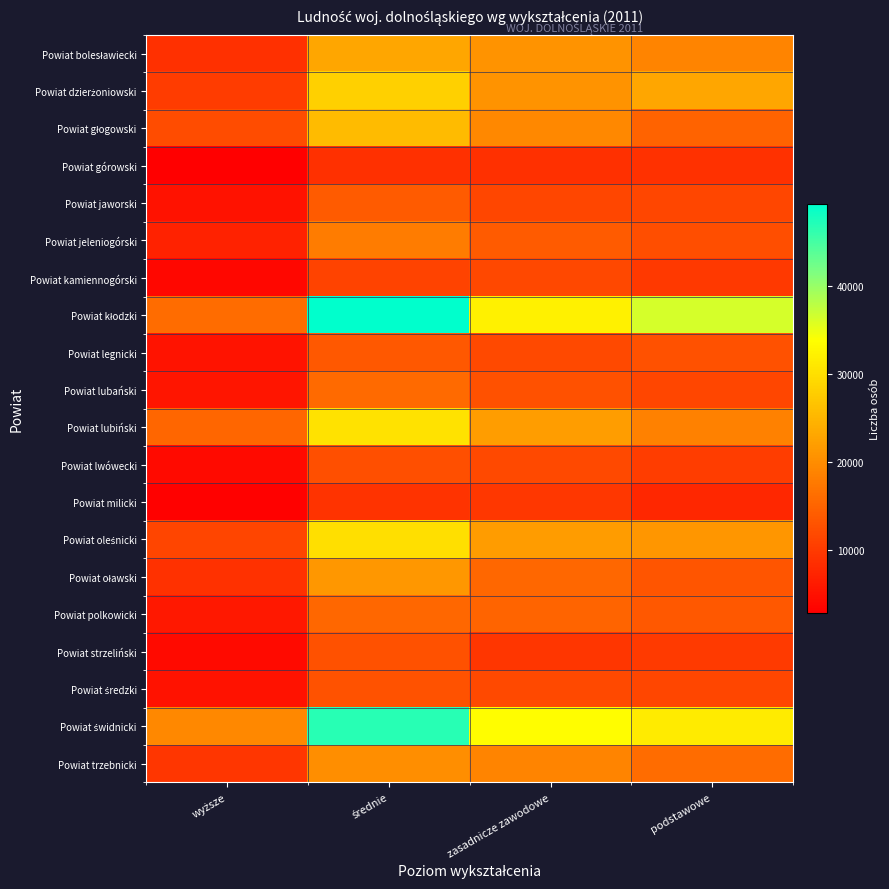

Which series has the largest total across all categories?

Powiat kłodzki